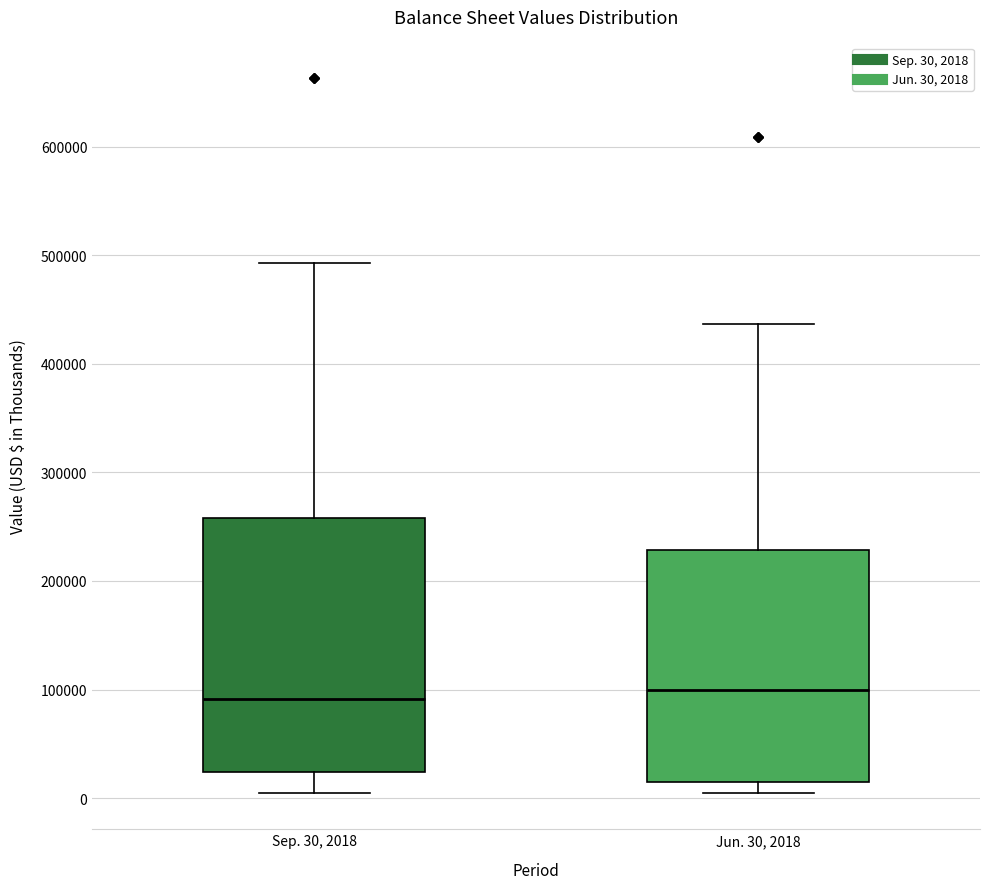

Comparing the boxes themselves (not the whiskers), which one is the tallest?

Sep. 30, 2018